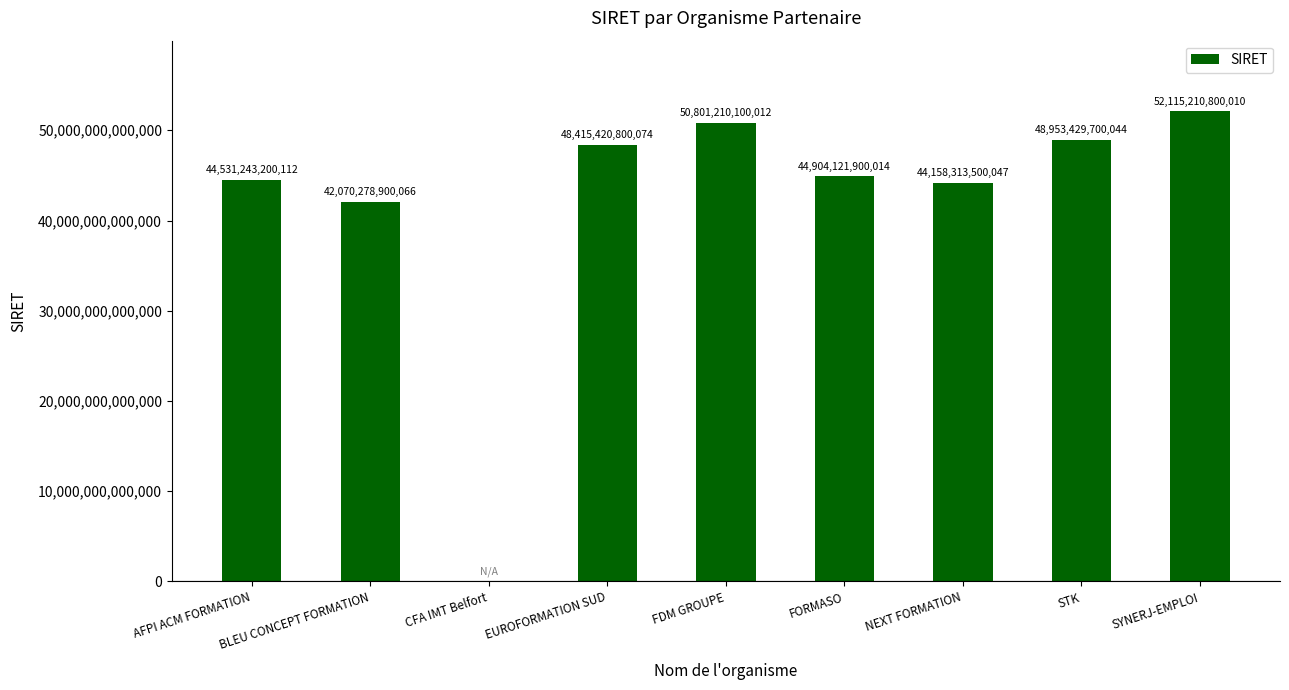

The chart shows a value of 44158313500047 at NEXT FORMATION. True or false?

True